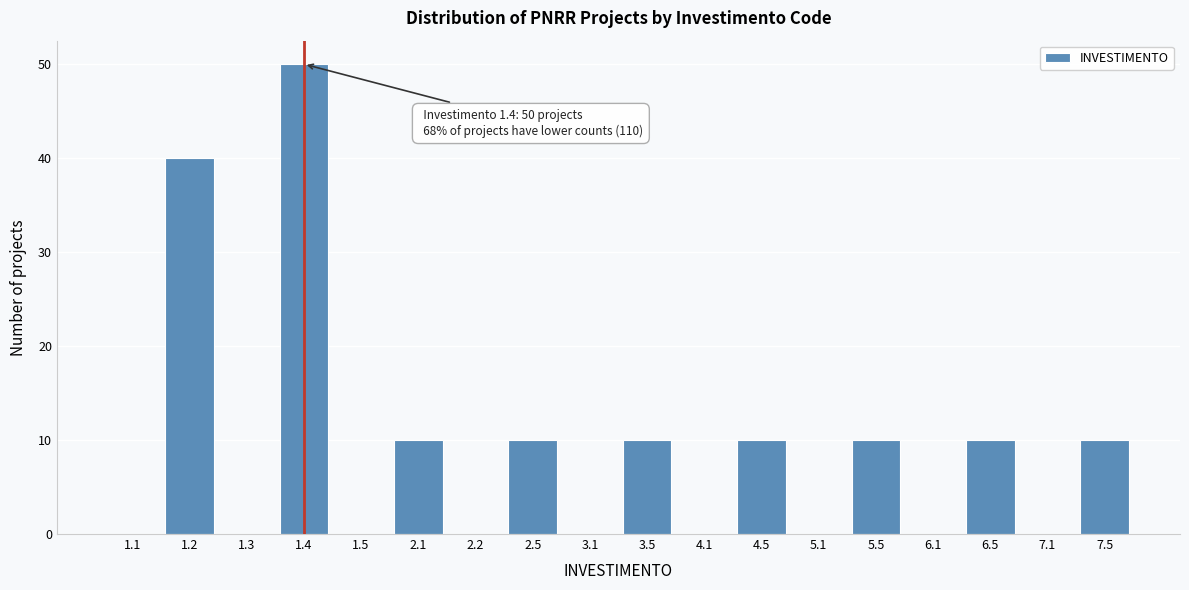

Reading left to right, extract all data points from this chart.

1.1=0	1.2=40	1.3=0	1.4=50	1.5=0	2.1=10	2.2=0	2.5=10	3.1=0	3.5=10	4.1=0	4.5=10	5.1=0	5.5=10	6.1=0	6.5=10	7.1=0	7.5=10